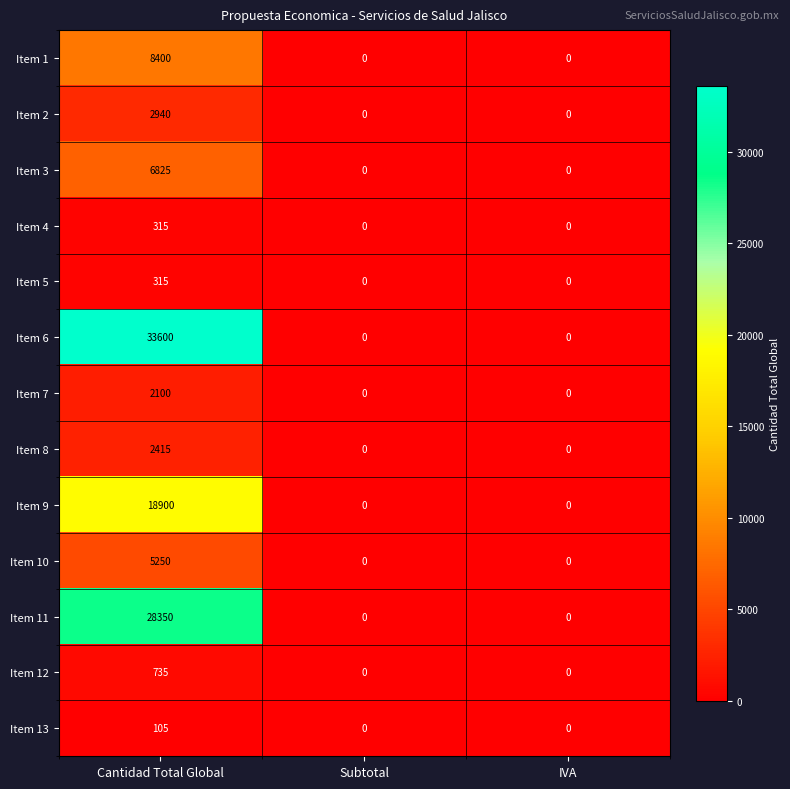

What is the sum of the Item 9 values at Cantidad Total Global and IVA?

18900